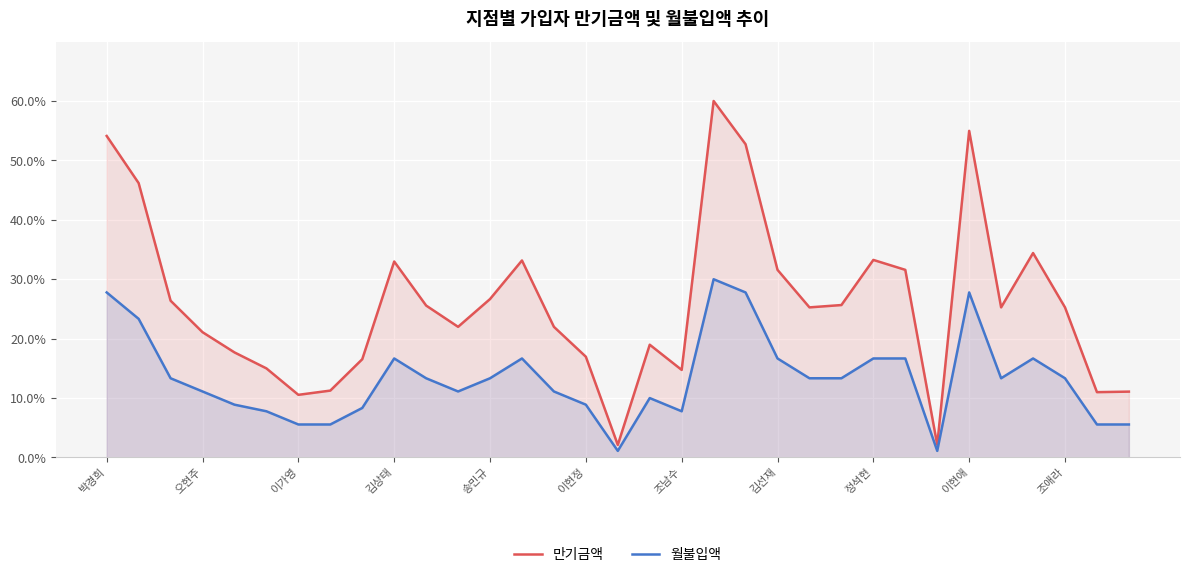

How many interior local valleys does the 만기금액 series have?

8